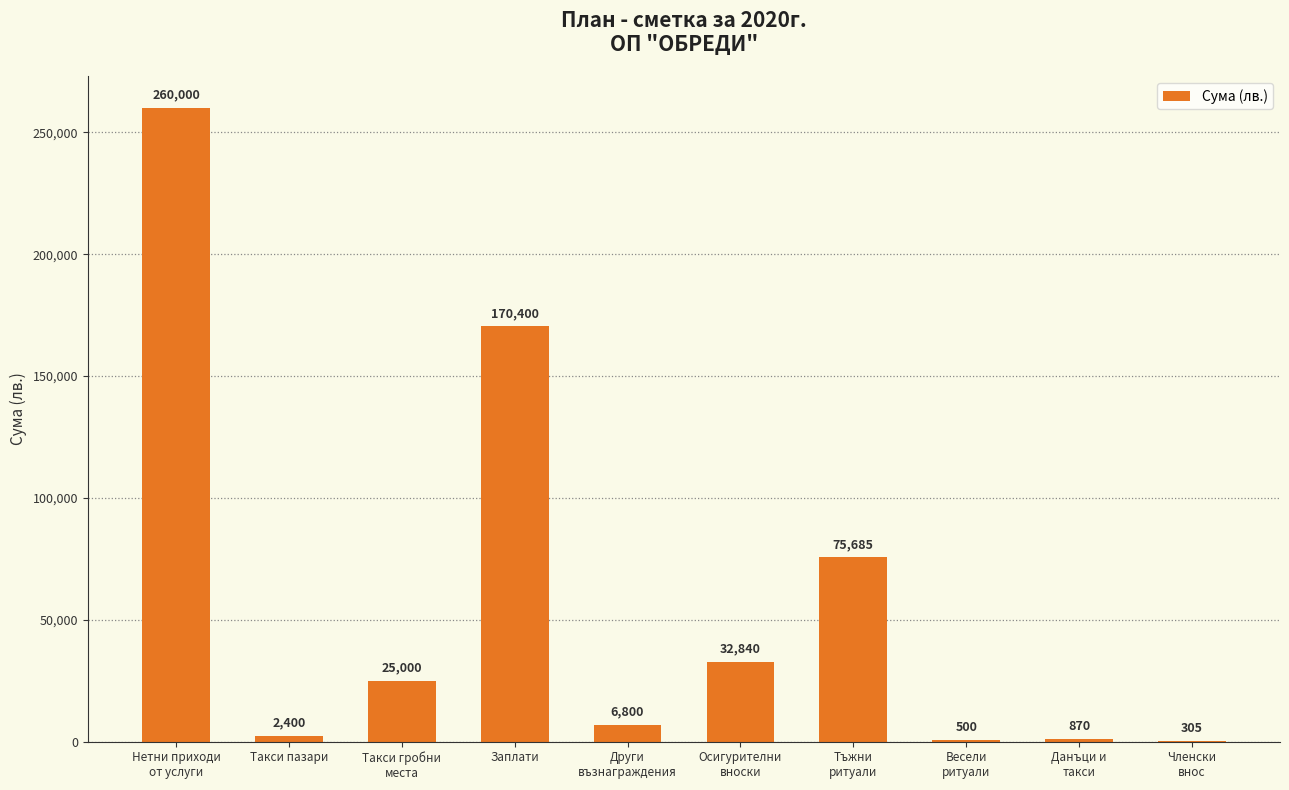

What is the maximum value shown in the chart?

260000